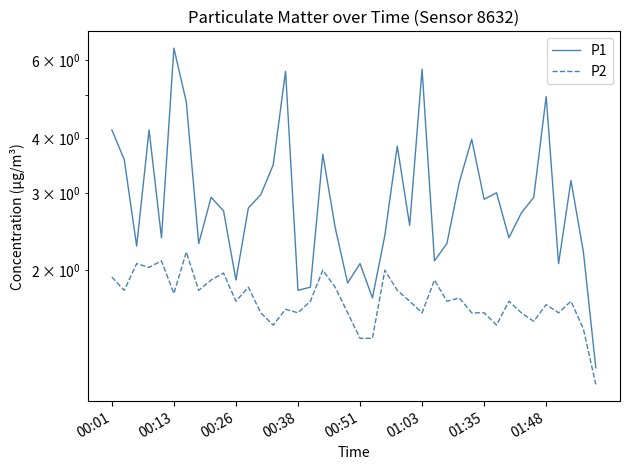

What is the sum of all P2 values?

68.9